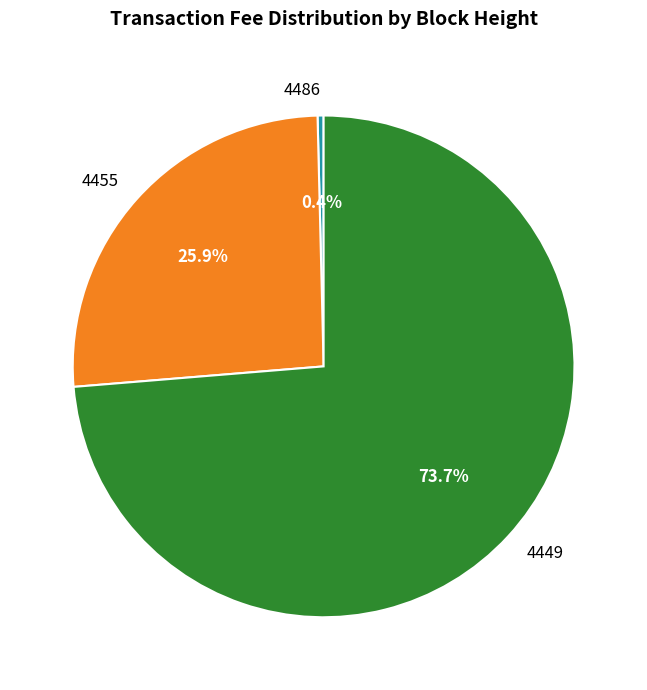

Which has a higher value, 4449 or 4455?

4449